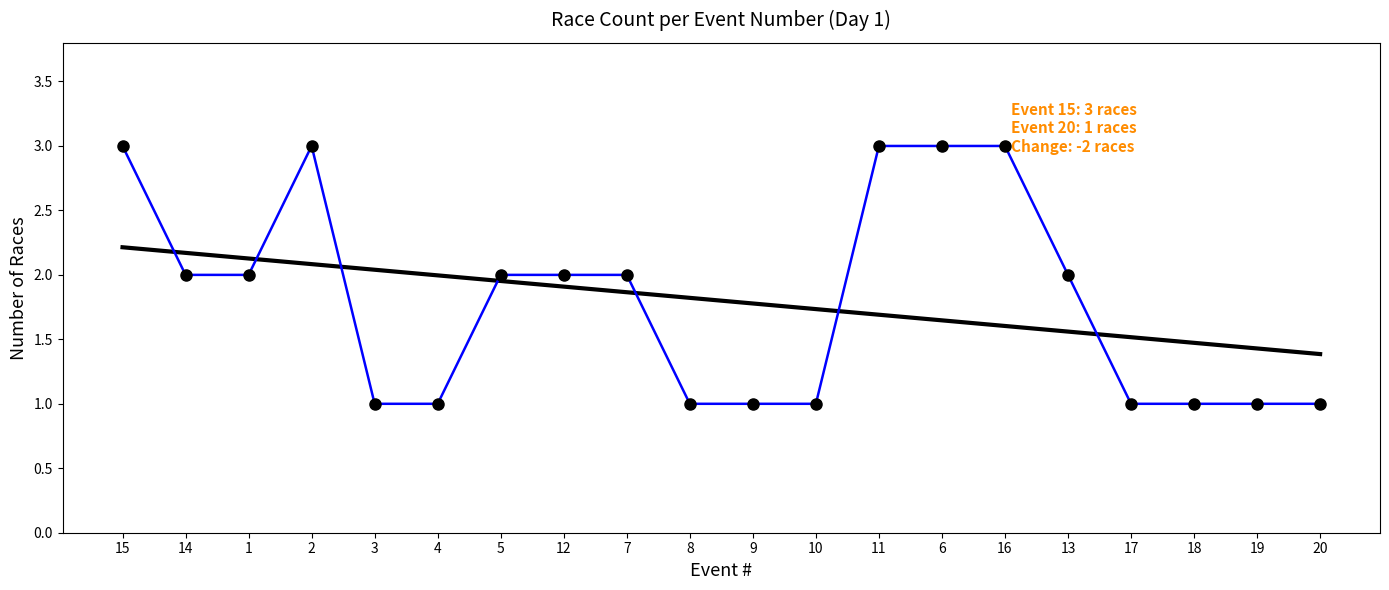

What position from the right is 10?

9